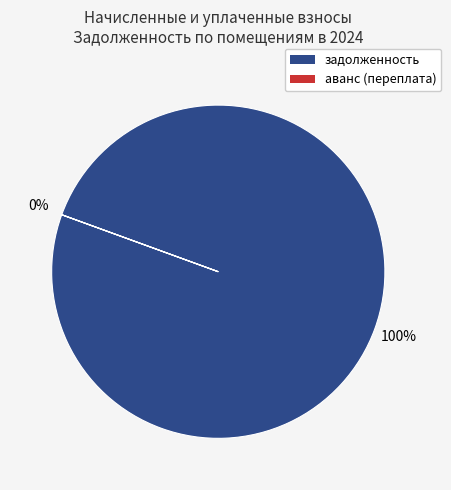

Do 16 and 10 together represent more than half of the pie?

No